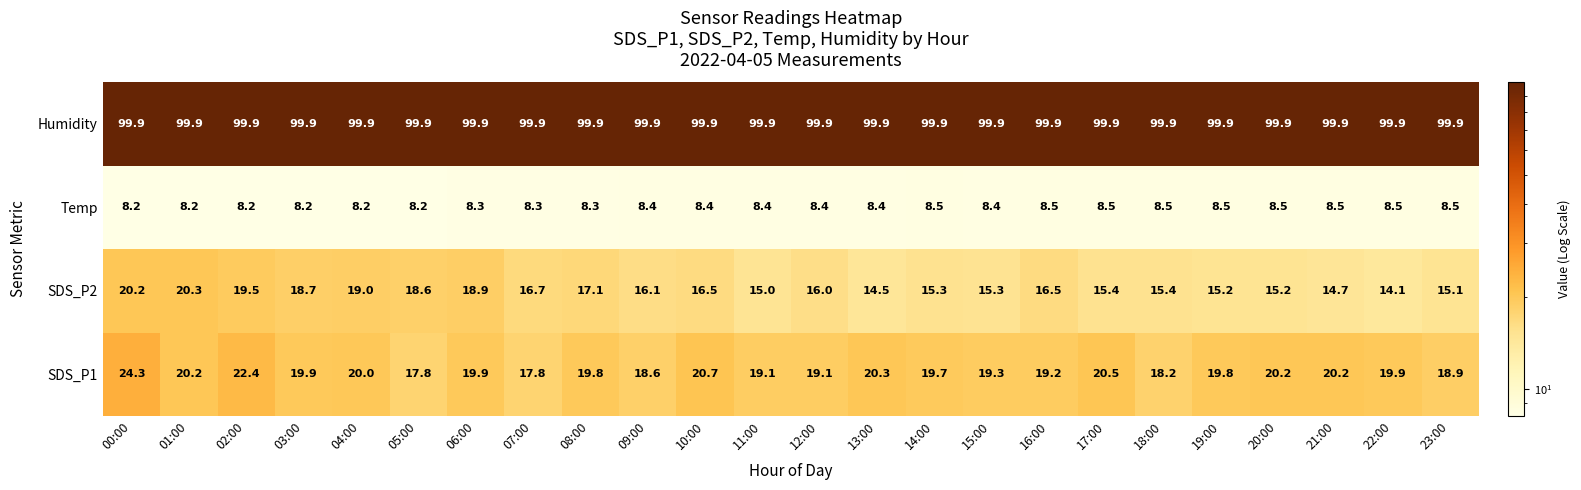

Is it true that Humidity equals 156.3 at 09:00?

False